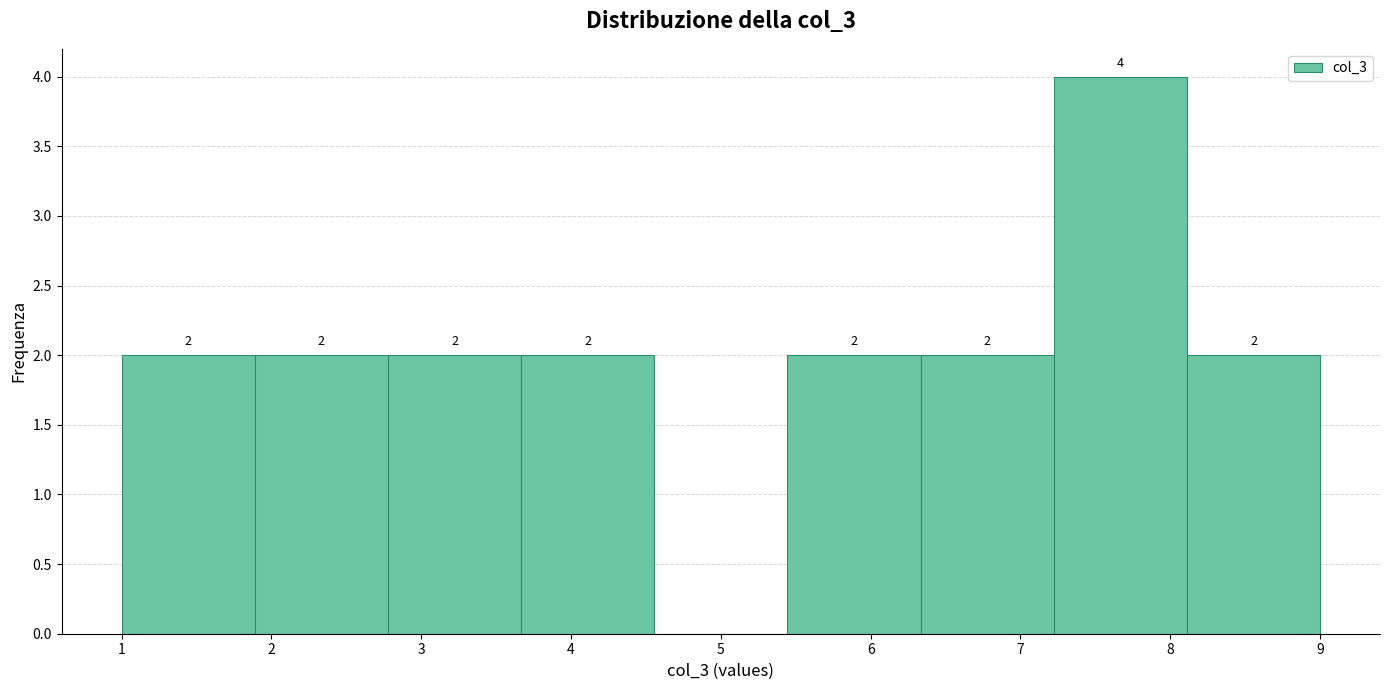

Which range on the x-axis has the tallest bar?

7.2 to 8.1